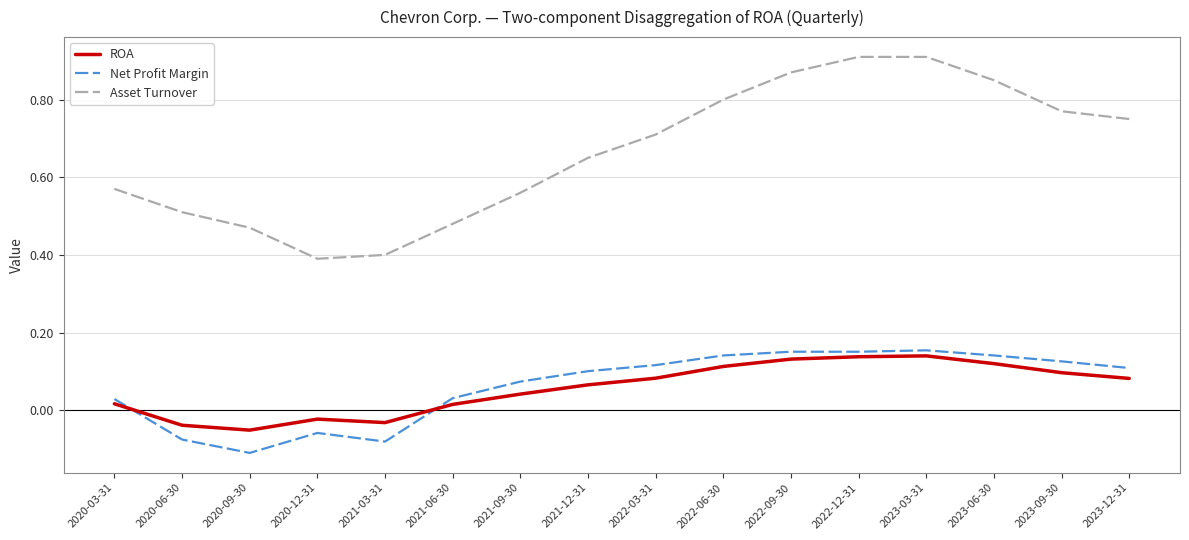

True or false: Asset Turnover and Net Profit Margin intersect in this chart.

False